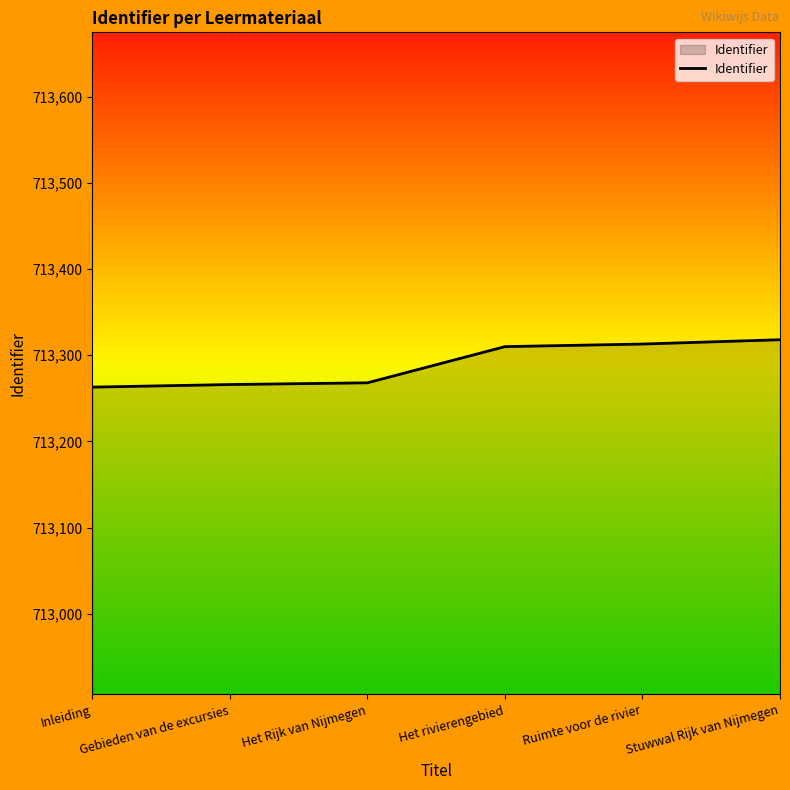

Approximately how many times larger is the value at Het rivierengebied compared to Ruimte voor de rivier?

1.0